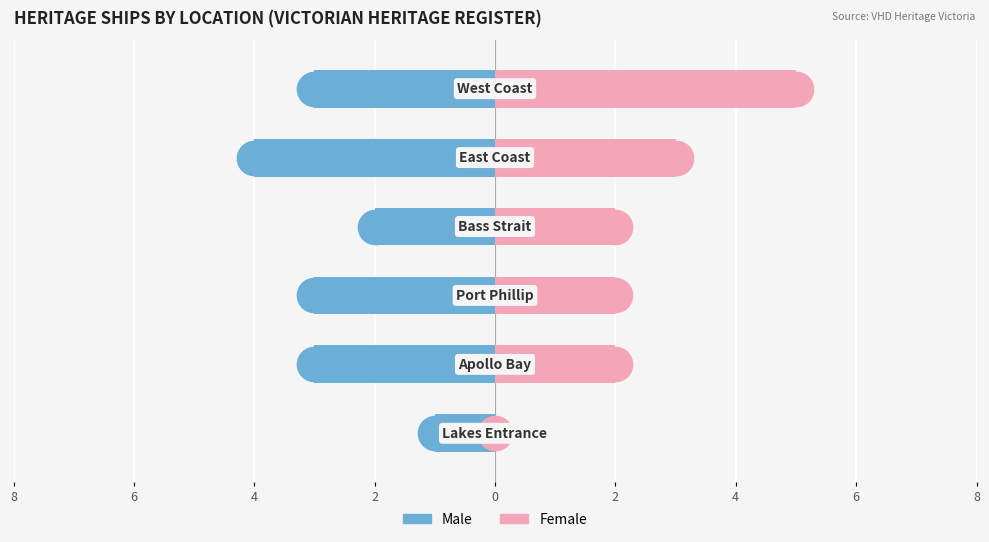

Which series reaches the maximum Y coordinate?

Female